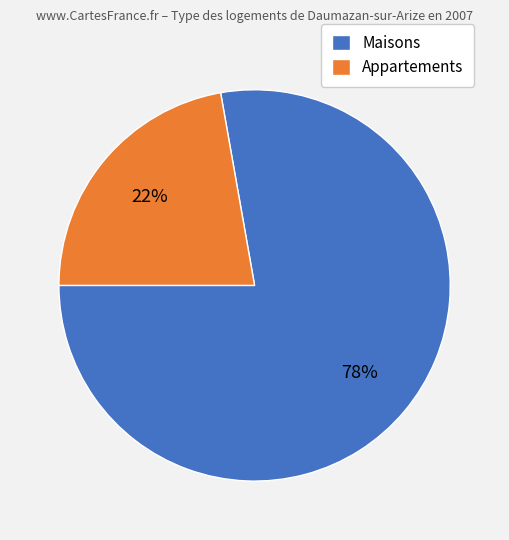

Is it true that Appartements is 22% of the pie?

True